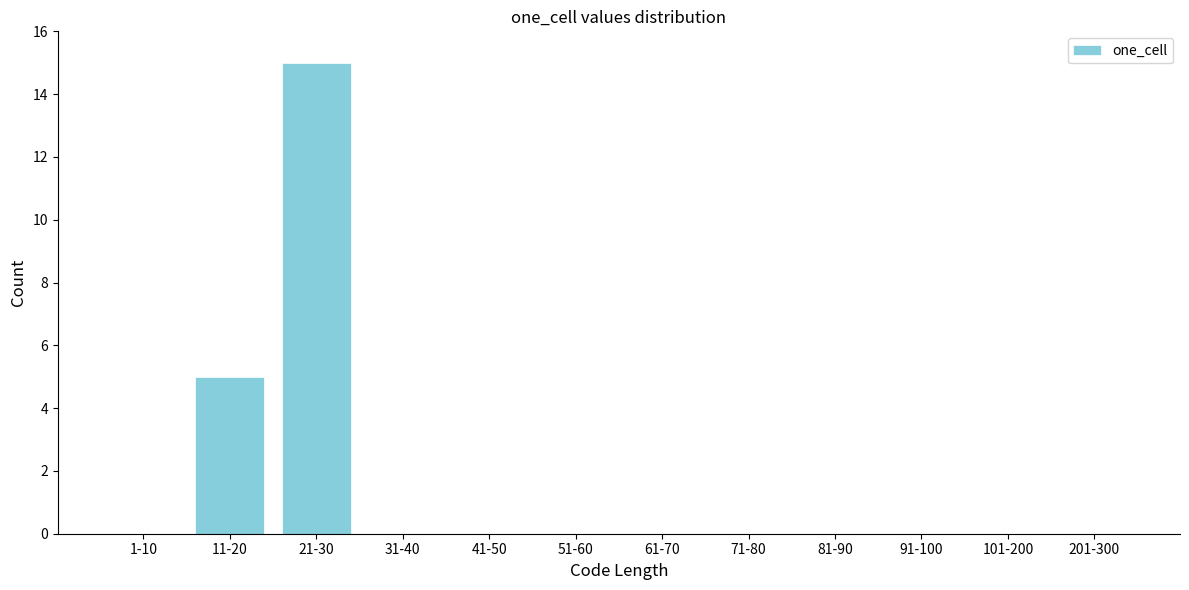

Reading left to right, list all the values displayed in this chart.

1-10=0	11-20=5	21-30=15	31-40=0	41-50=0	51-60=0	61-70=0	71-80=0	81-90=0	91-100=0	101-200=0	201-300=0